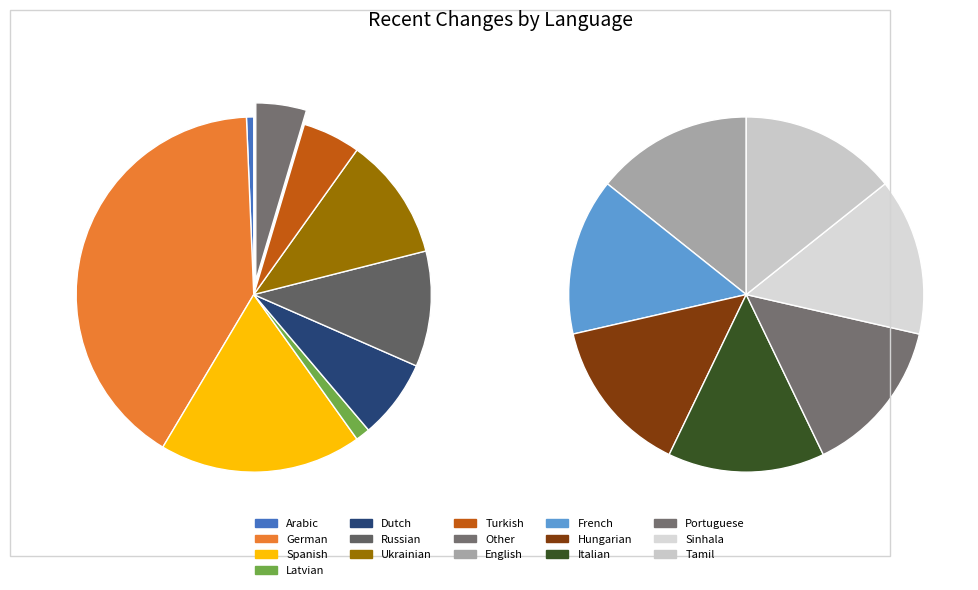

Rank the categories by value from highest to lowest.

German, Spanish, Ukrainian, Russian, Dutch, Turkish, Latvian, Arabic, English, French, Hungarian, Italian, Portuguese, Sinhala, Tamil